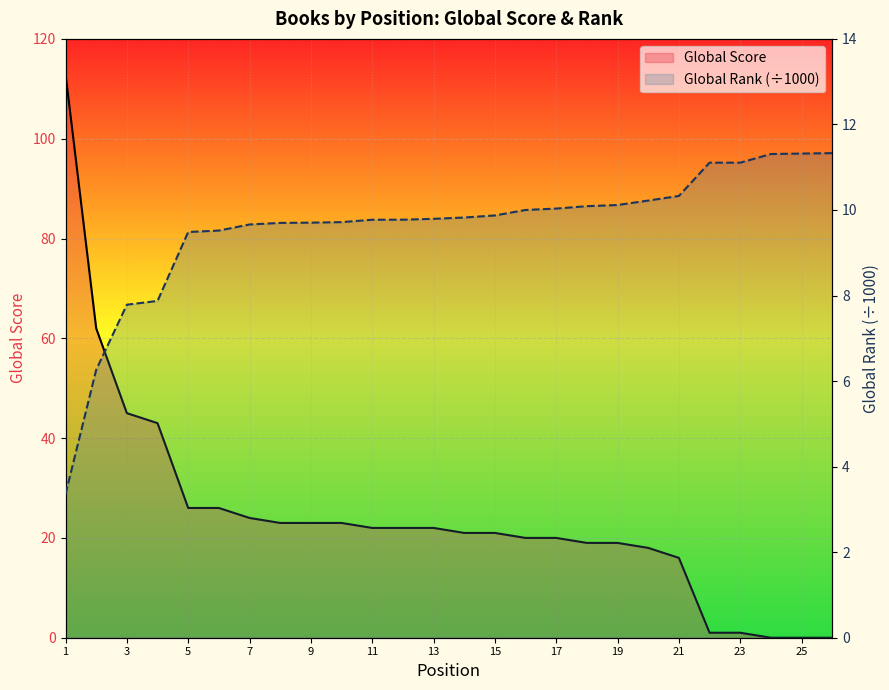

How many intersections are there between Global Score and Global Rank (÷1000)?

1